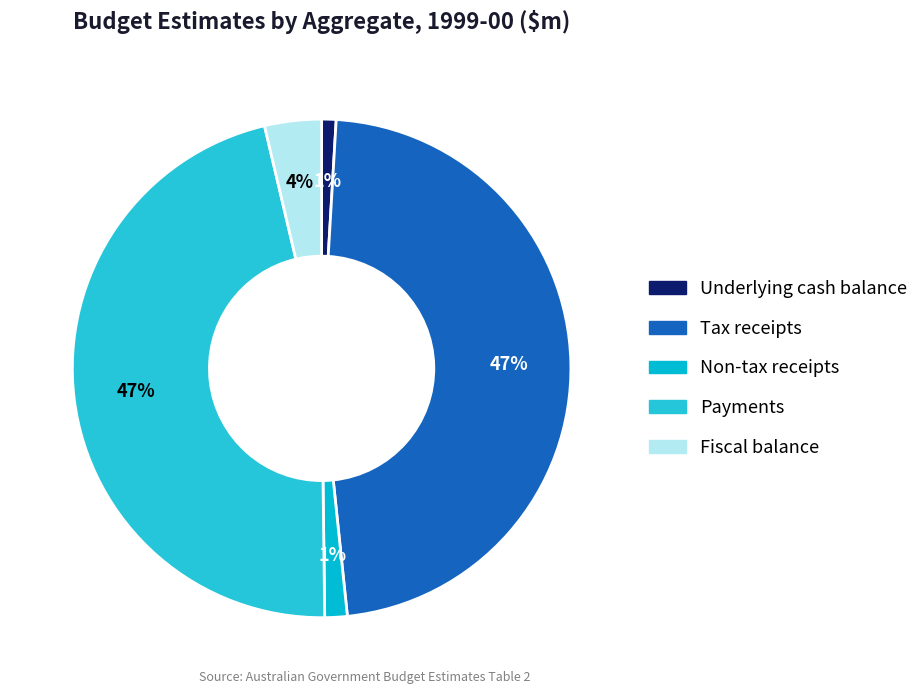

To the nearest percent, what portion does Payments represent?

47%